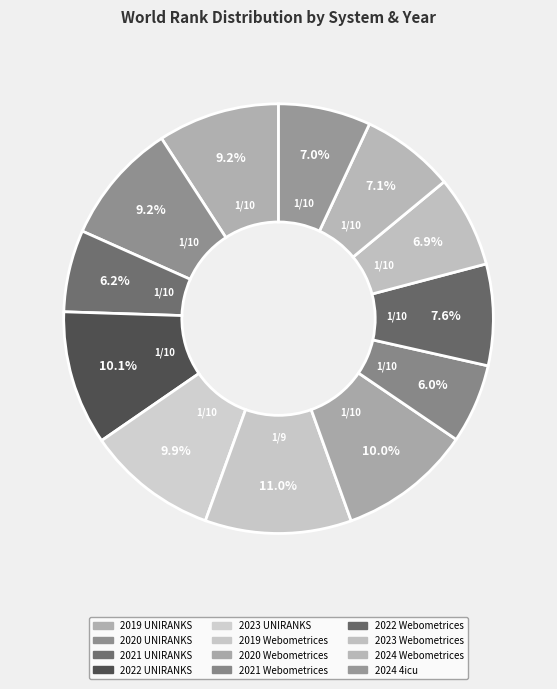

To the nearest percent, what is the difference between the largest and smallest slice percentages?

5%